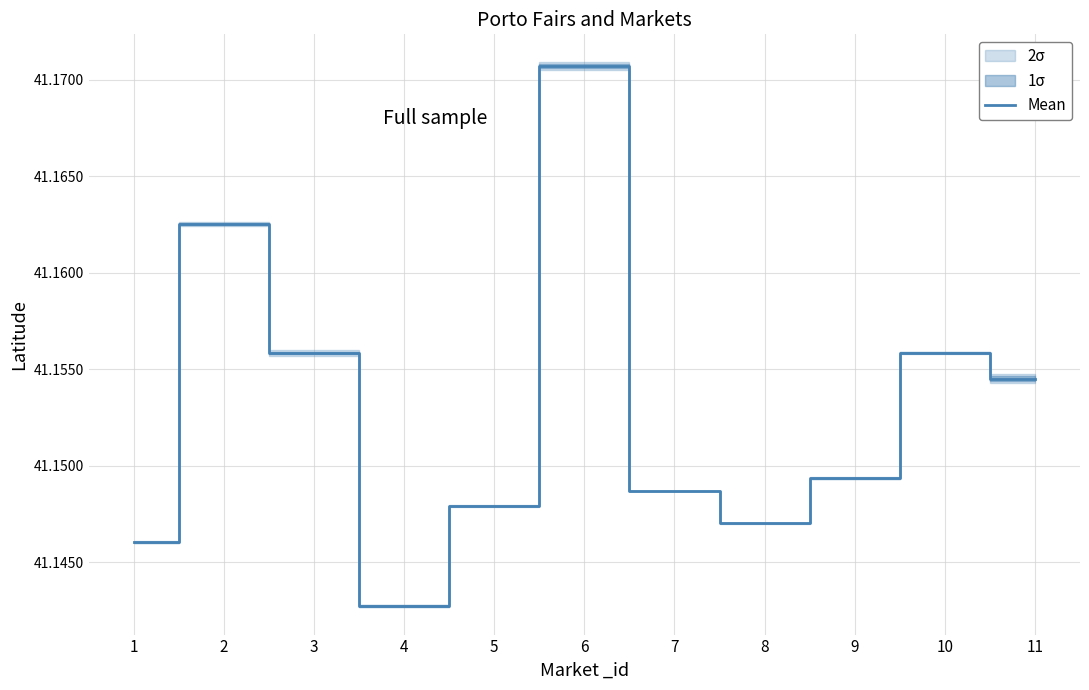

Rank the categories by value from highest to lowest.

6, 2, 10, 3, 11, 9, 7, 5, 8, 1, 4